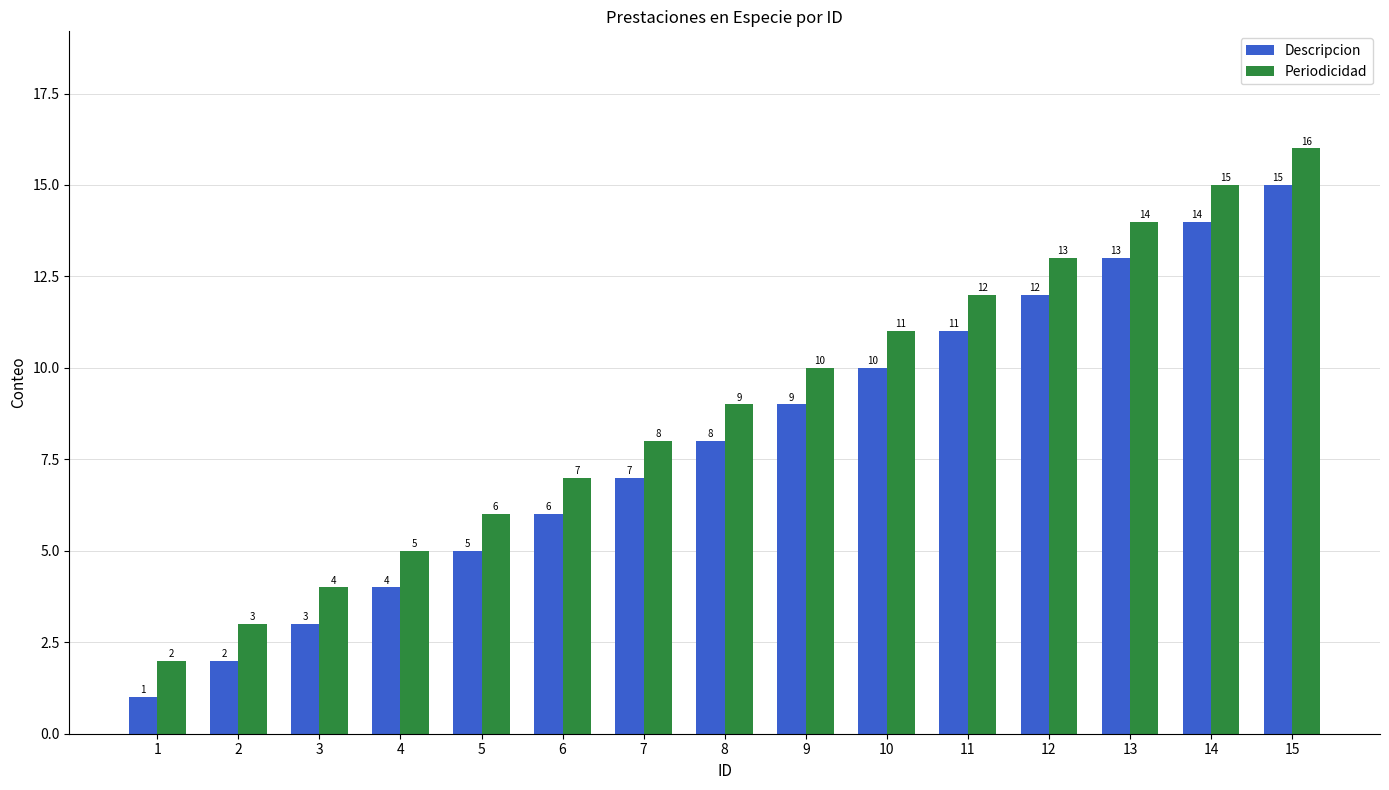

At which category is the sum across all series the highest?

15